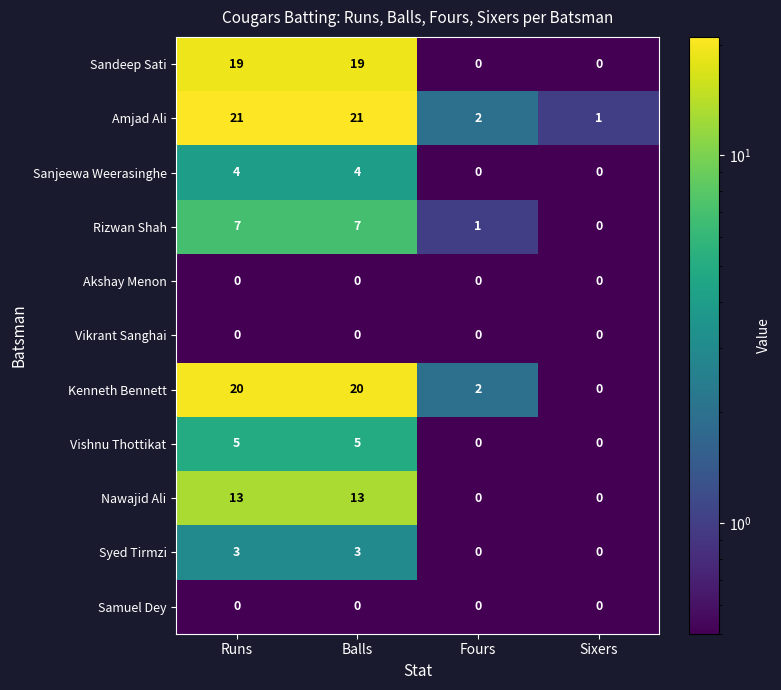

Where is Kenneth Bennett nearest to the value 10?

Fours